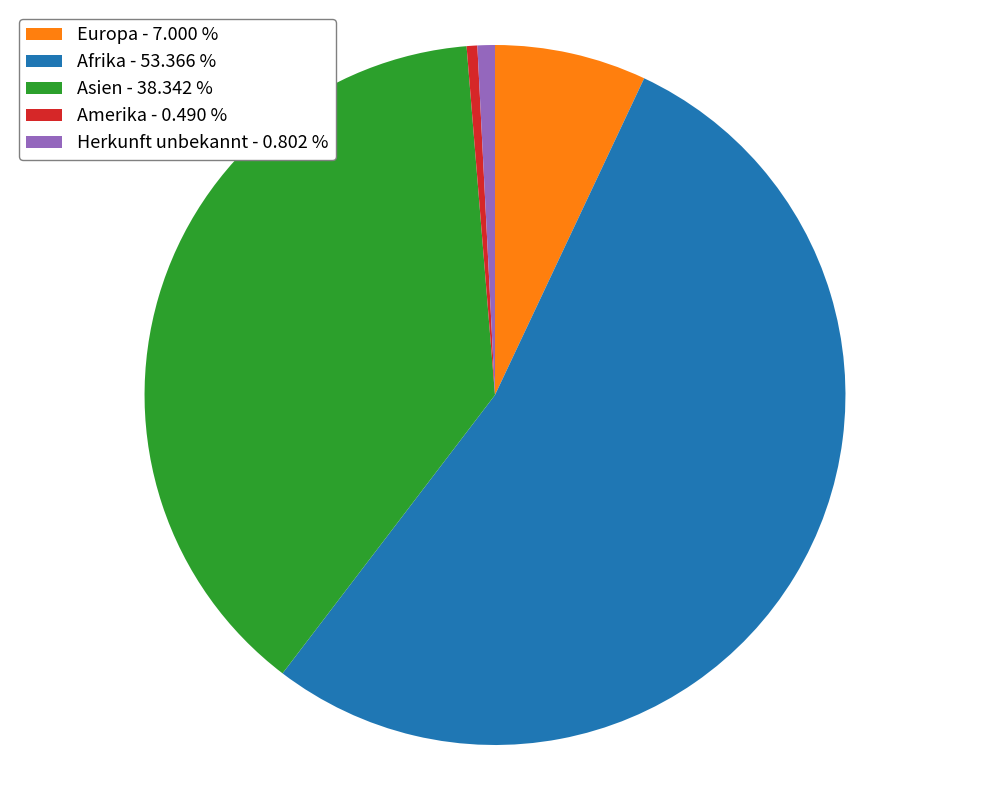

Is Afrika the majority of the pie?

Yes